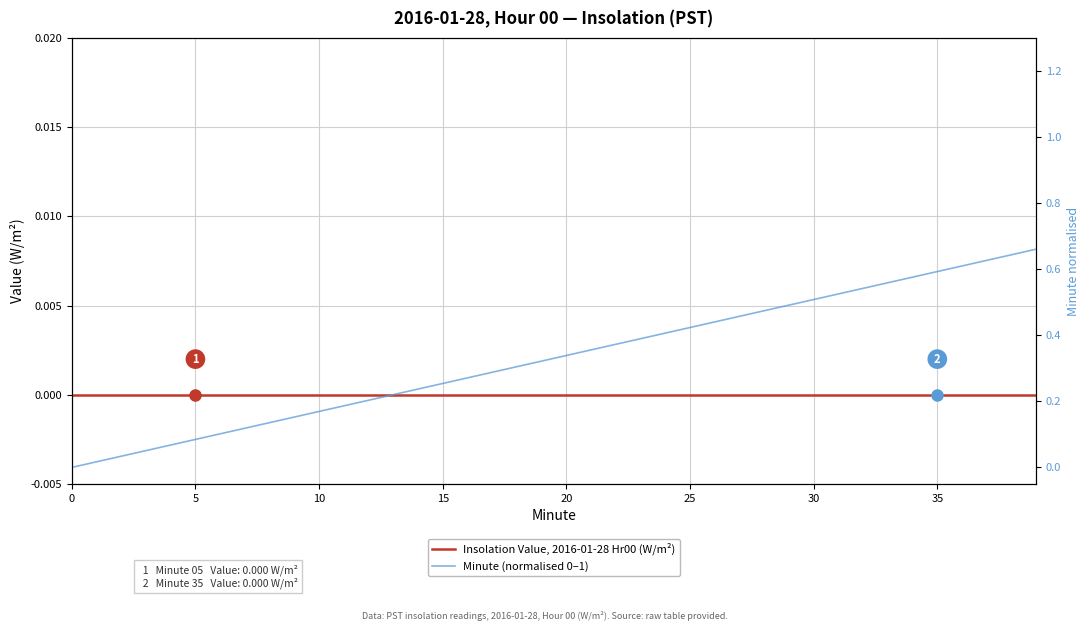

What is the approximate value of Minute (normalised 0–1) at 8?

0.1